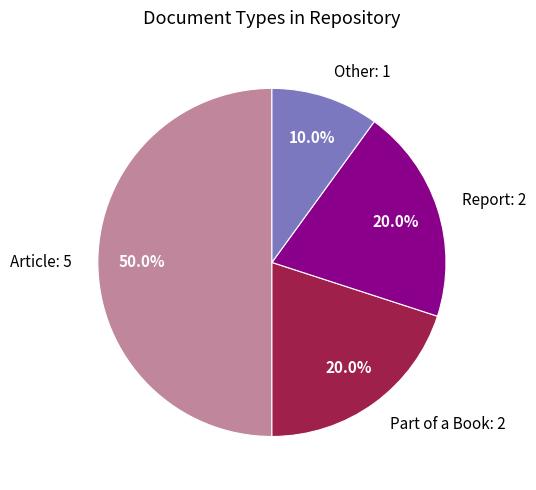

Is Other: 1 the majority of the pie?

No